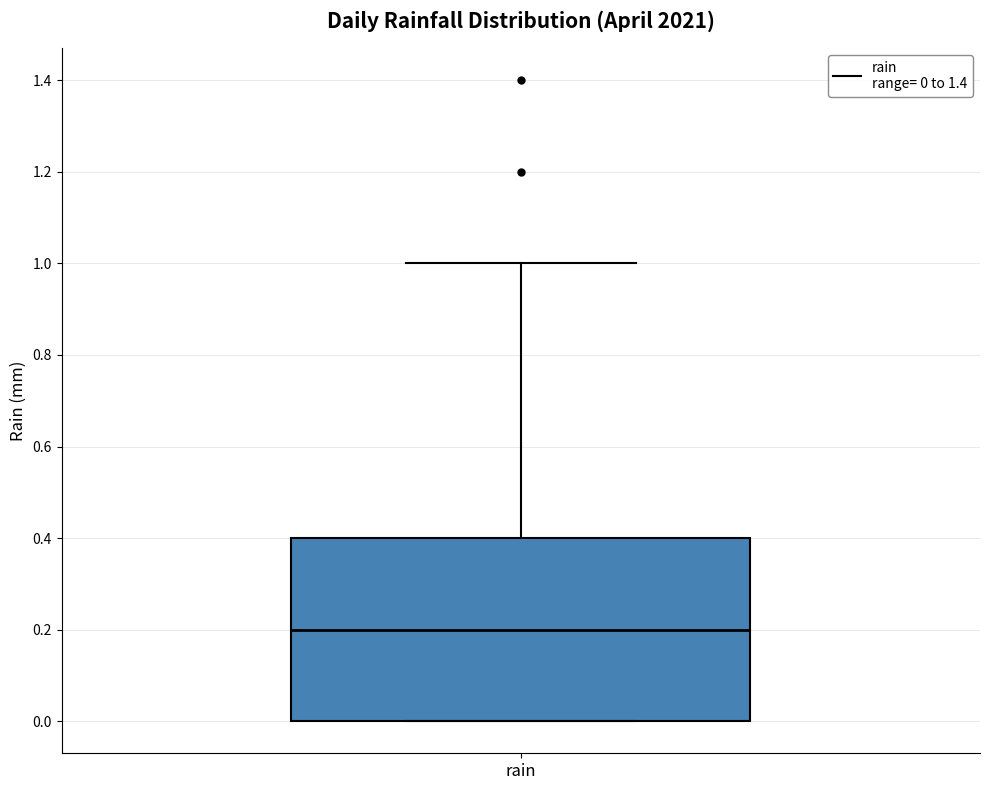

Transcribe this box plot: give where the median line is, the range the box spans, and where the two whiskers end, as read against the y-axis. The values are not printed on the chart, so give them approximately, as read against the axis.

median 0.2, box 0.0 to 0.4, whiskers 0.0 to 1.0